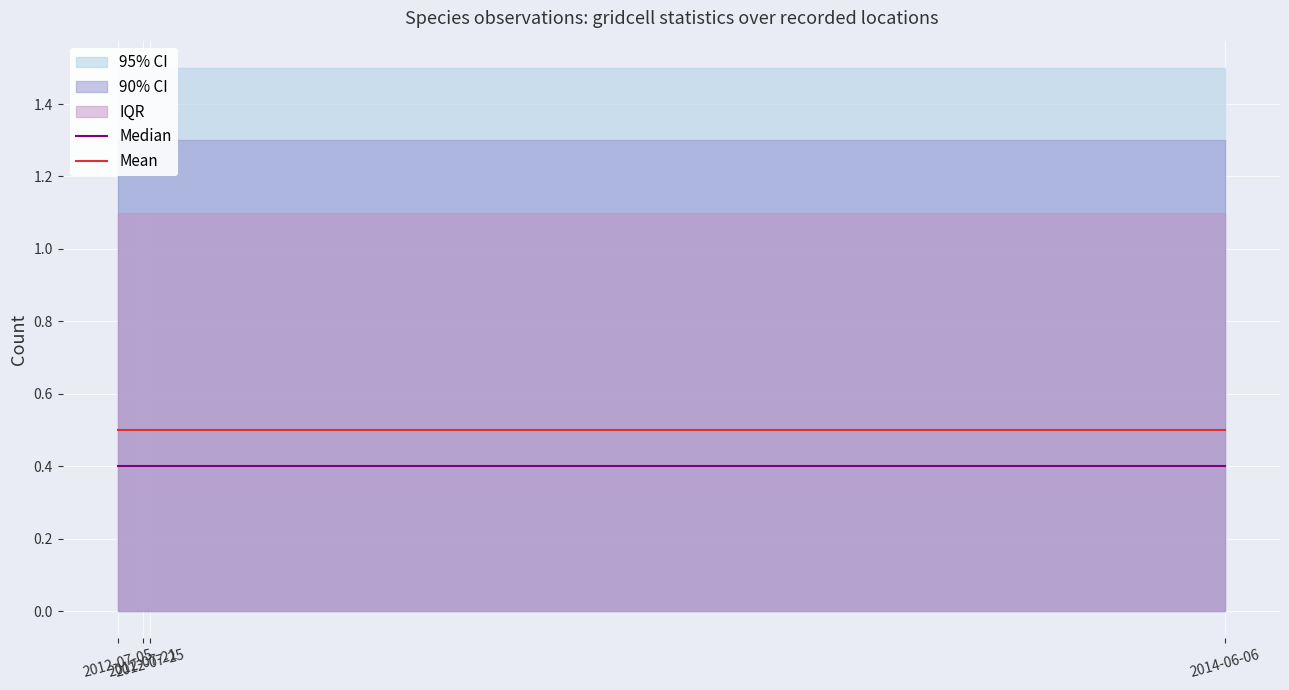

What is the sum of the Median values at 2014-06-06 and 2012-07-21?

0.8